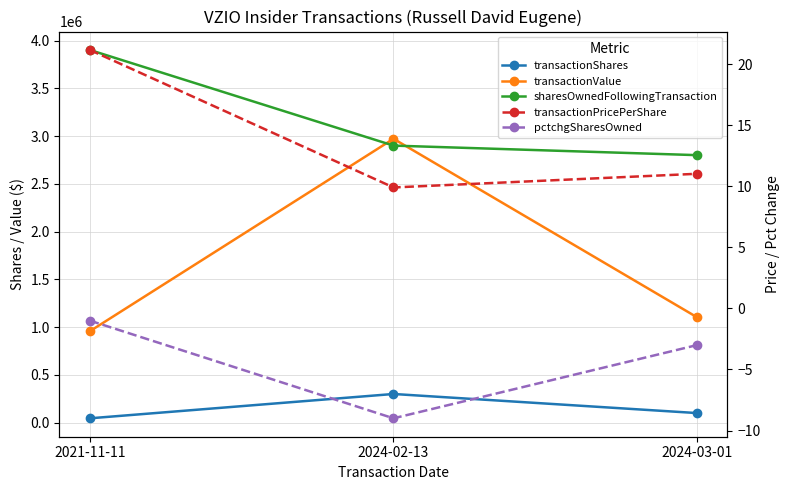

Which series has the largest total across all categories?

sharesOwnedFollowingTransaction